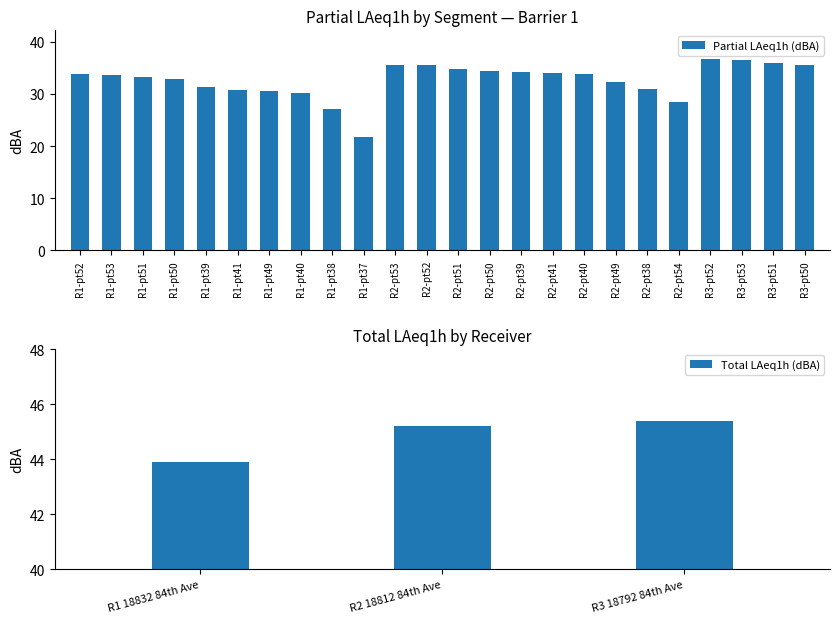

What is the sum of the values at R2-pt52 and R3-pt51?

71.5